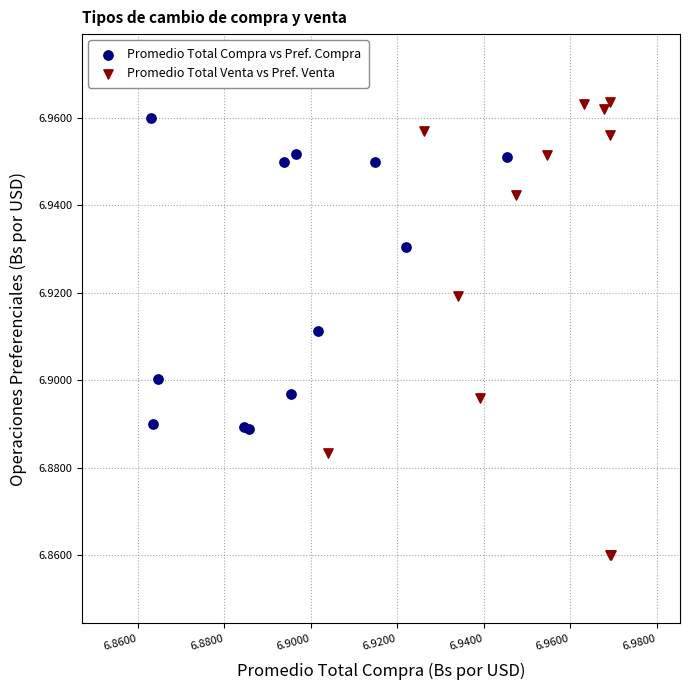

Which series reaches the maximum Y coordinate?

Promedio Total Venta vs Pref. Venta